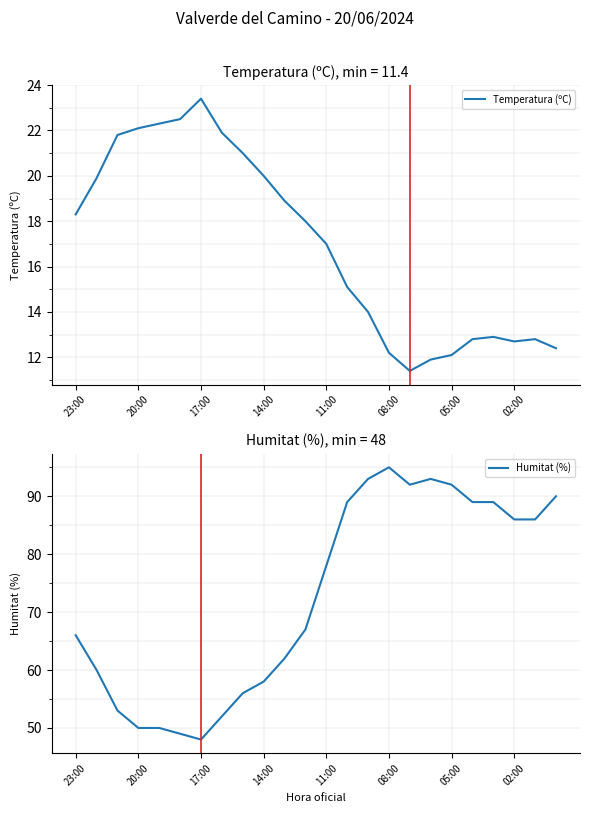

List the series in order of their overall mean, lowest first.

Temperatura (ºC), Humitat (%)